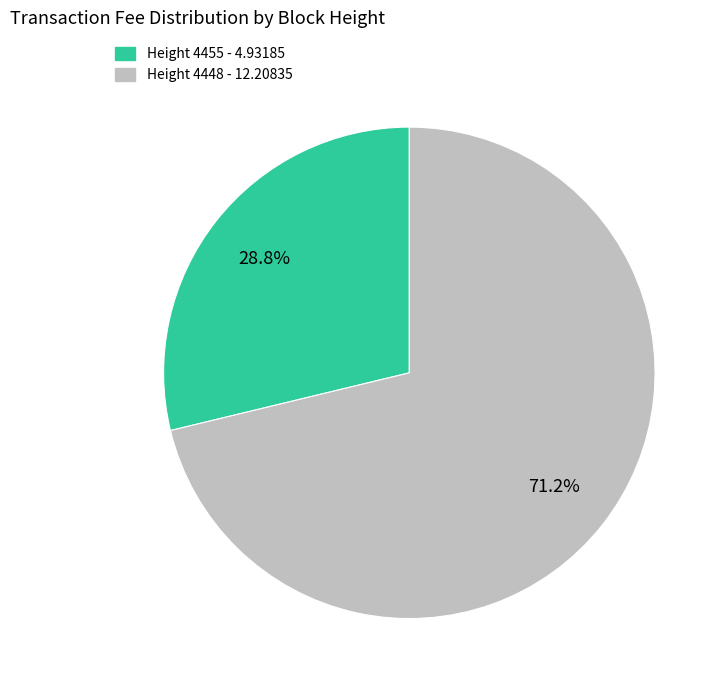

Which slice is the smallest?

Height 4455 - 4.93185